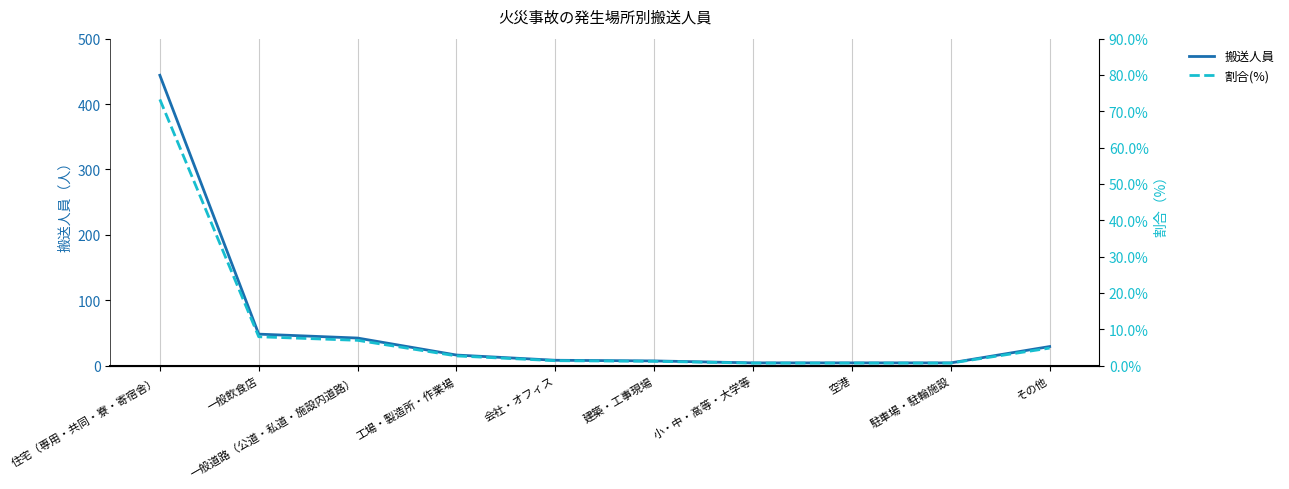

Reading left to right, transcribe all the data shown in this chart.

搬送人員: 住宅（専用・共同・寮・寄宿舎）=444.0	一般飲食店=48.0	一般道路（公道・私道・施設内道路）=42.0	工場・製造所・作業場=16.0	会社・オフィス=8.0	建築・工事現場=7.0	小・中・高等・大学等=4.0	空港=4.0	駐車場・駐輪施設=4.0	その他=29.0
割合(%): 住宅（専用・共同・寮・寄宿舎）=73.3	一般飲食店=7.9	一般道路（公道・私道・施設内道路）=6.9	工場・製造所・作業場=2.6	会社・オフィス=1.3	建築・工事現場=1.2	小・中・高等・大学等=0.7	空港=0.7	駐車場・駐輪施設=0.7	その他=4.8